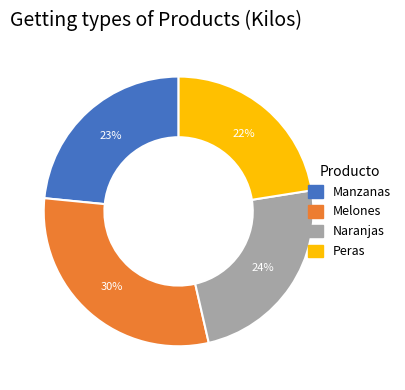

To the nearest percent, what is the combined percentage of Peras and Naranjas?

46%